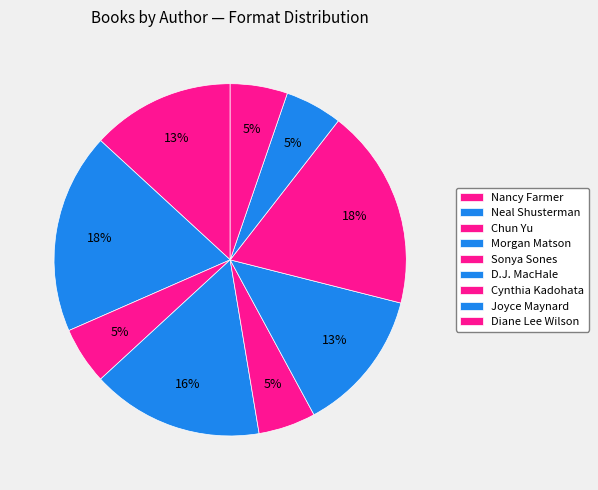

How much of the chart is everything except Sonya Sones?

94.7%